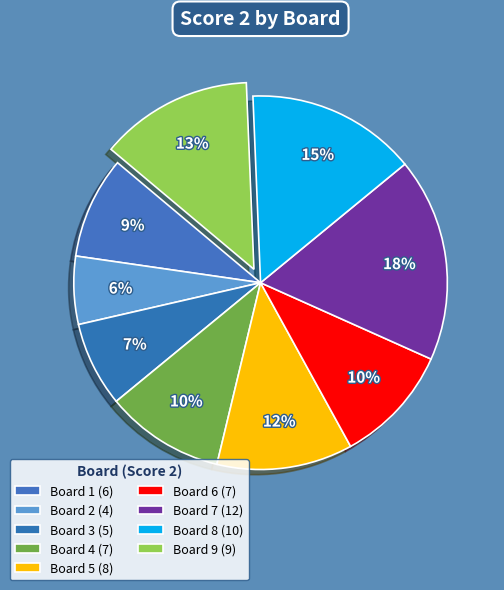

What percentage is the Board 5 slice, to the nearest percent?

12%